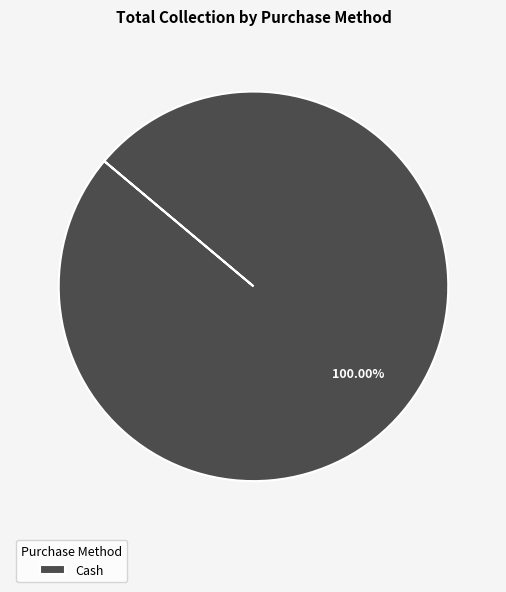

Count the number of slices in the pie.

1